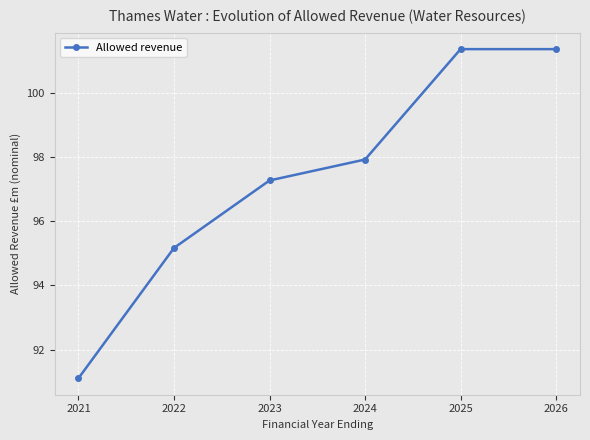

True or false: there are more than 2 points higher than both neighbors.

False